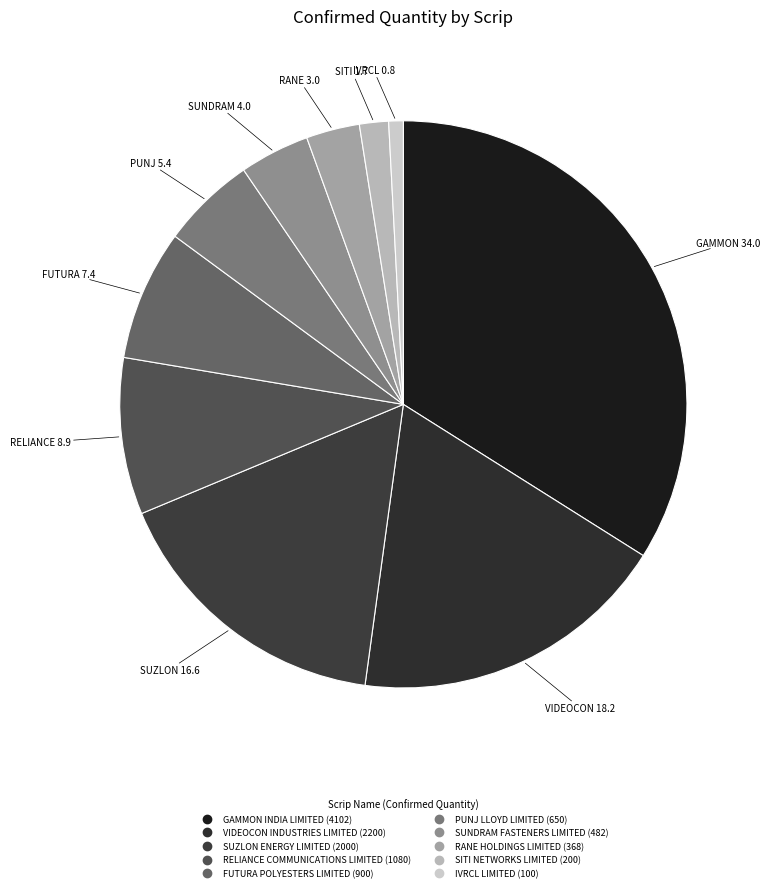

What is the total percentage of RELIANCE COMMUNICATIONS LIMITED and VIDEOCON INDUSTRIES LIMITED?

27.1%